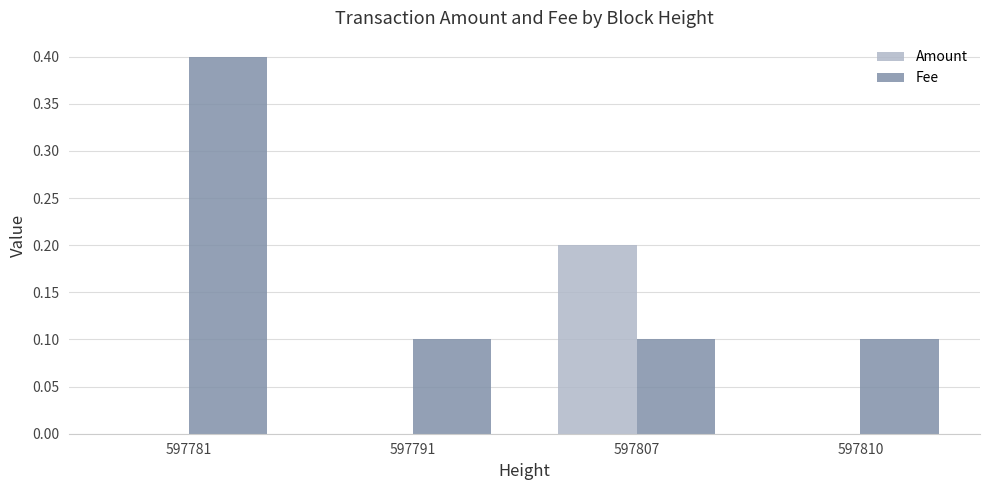

What are all the series names shown in the legend?

Amount, Fee